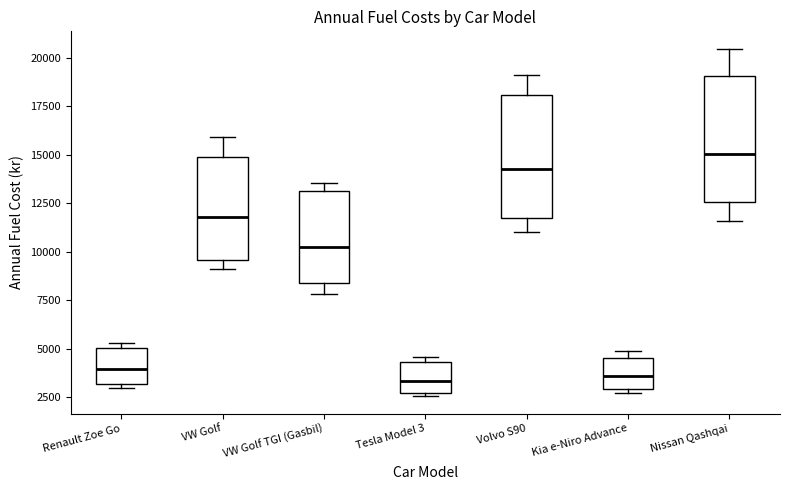

Where is the upper edge of the box for Renault Zoe Go on the y-axis? The values are not printed on the chart, so give them approximately, as read against the axis.

5000